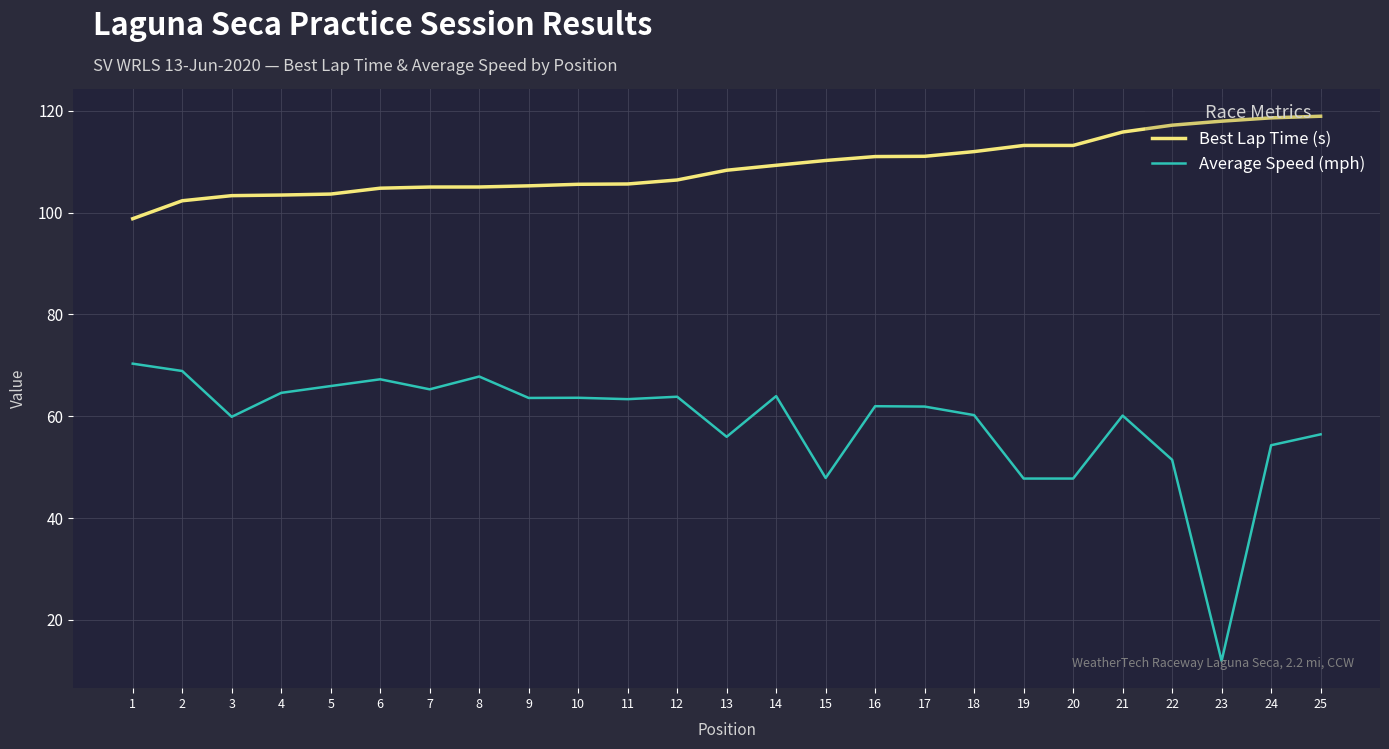

True or false: Best Lap Time (s) has a value of 160.0 at 16.

False